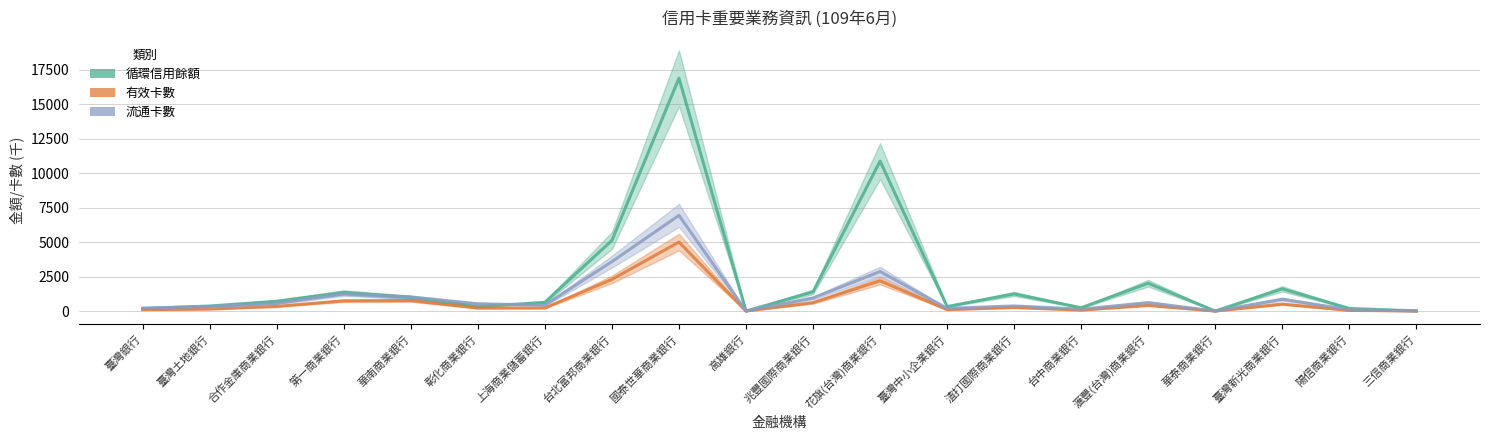

What is the difference between the 循環信用餘額 values at 臺灣土地銀行 and 華南商業銀行?

623.0